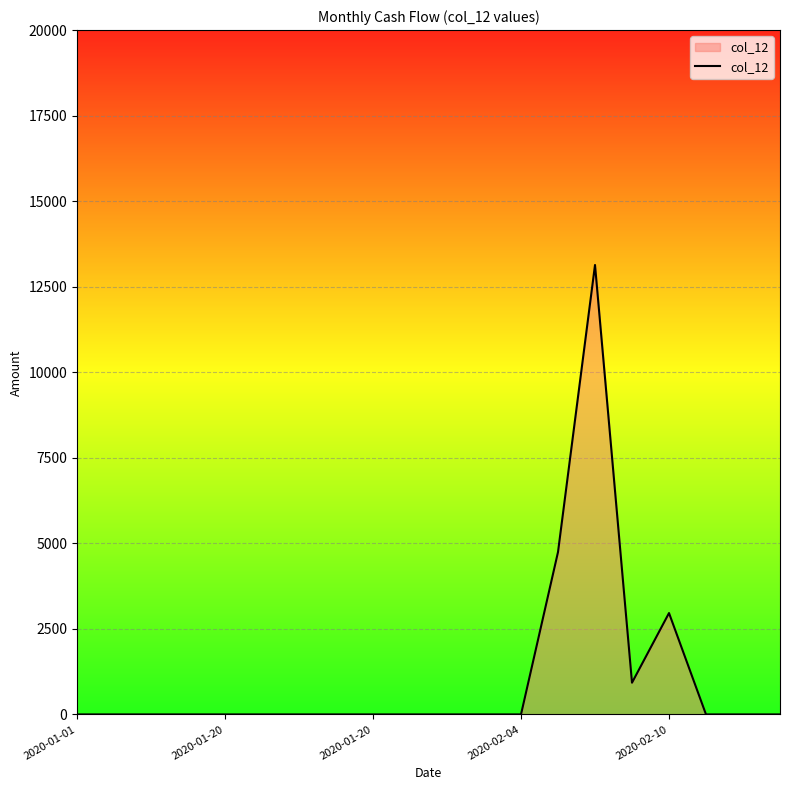

Does the chart display data point markers on the line(s)?

No